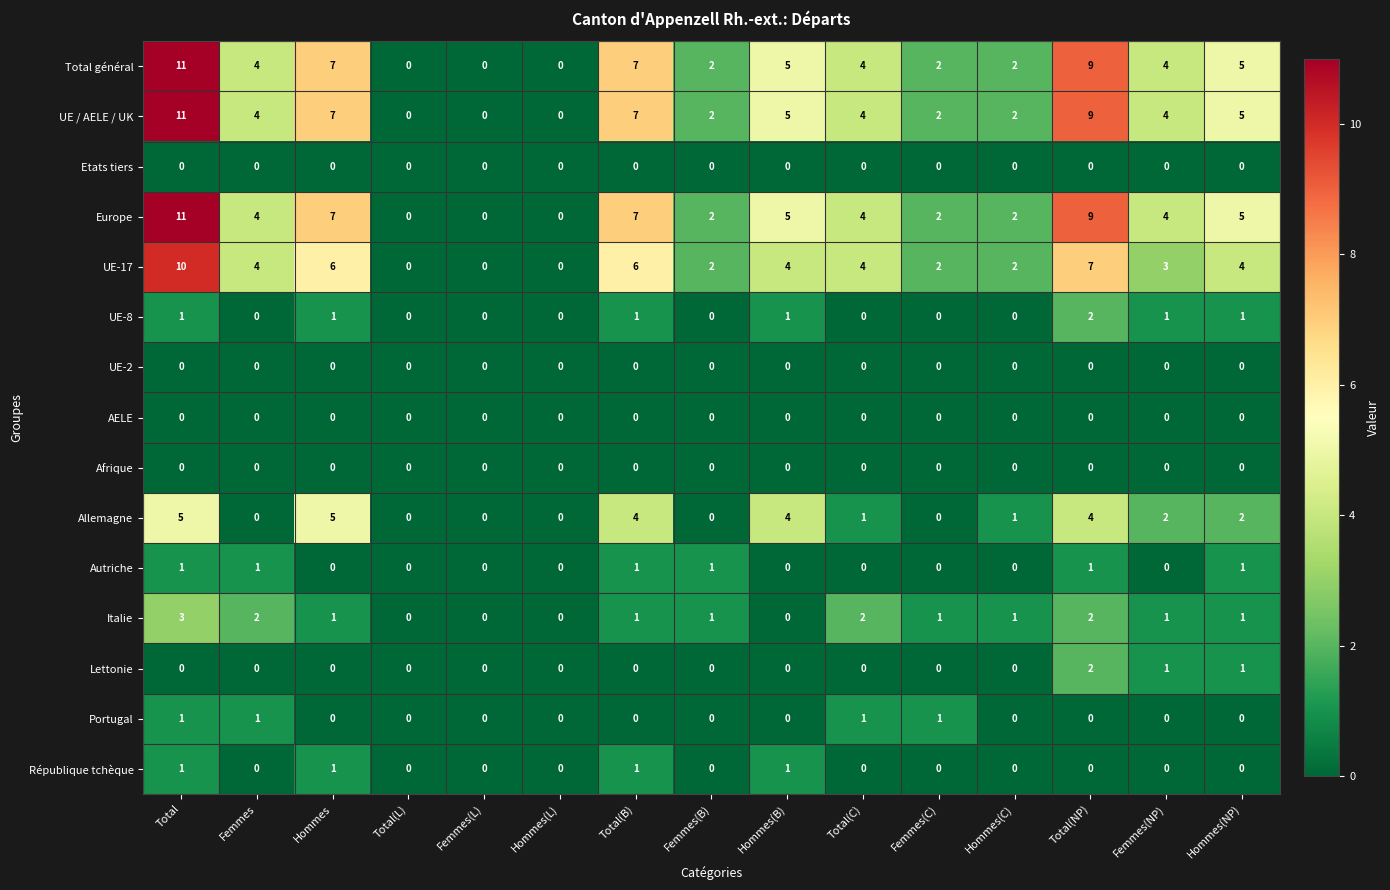

What is the greatest value displayed?

11